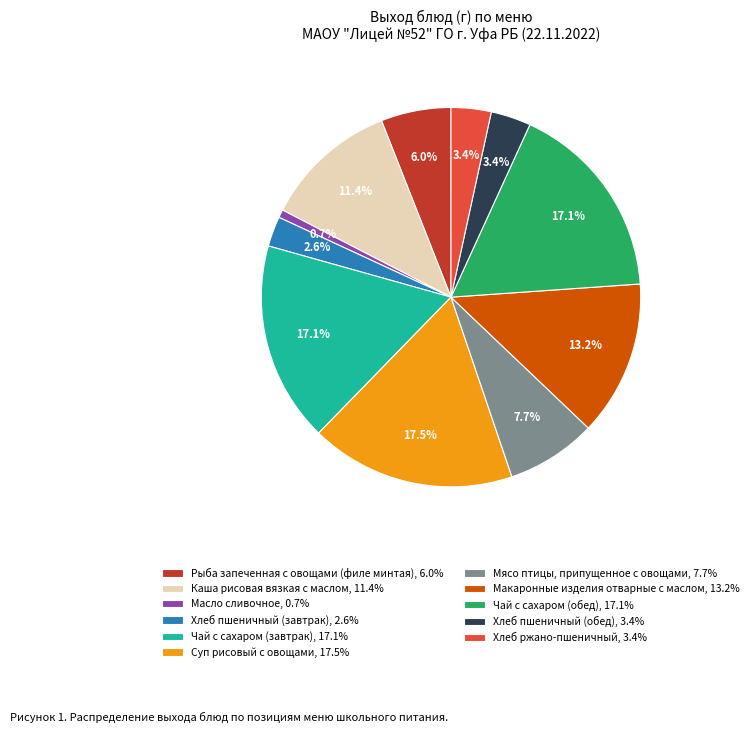

How much of the chart is everything except Хлеб пшеничный (обед)?

96.6%